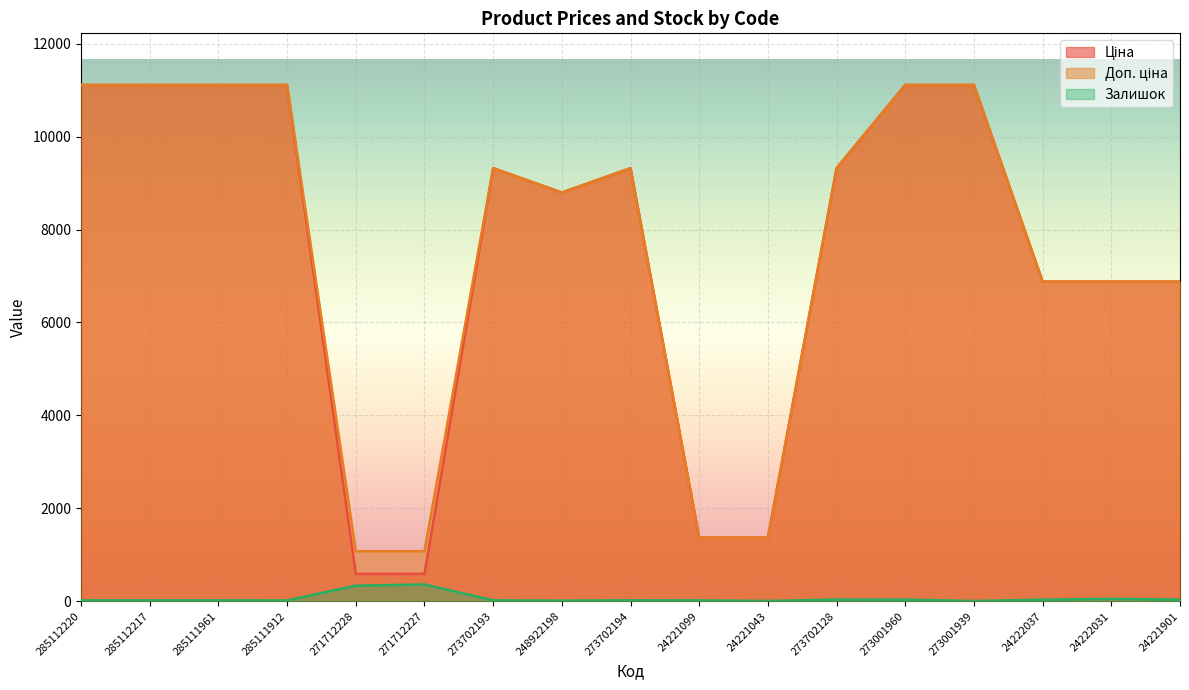

Is it true that Ціна equals 1779.9 at 24221099?

False